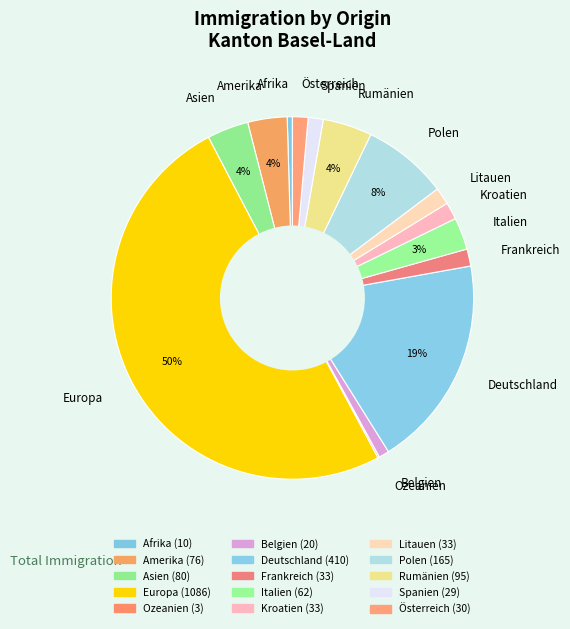

True or false: Österreich accounts for 16% of the total.

False